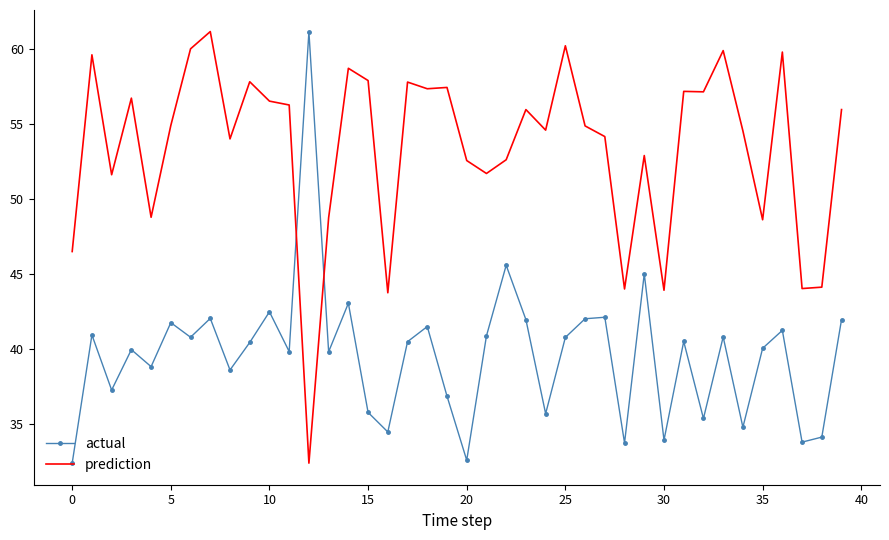

List the series in order of their overall mean, highest first.

prediction, actual